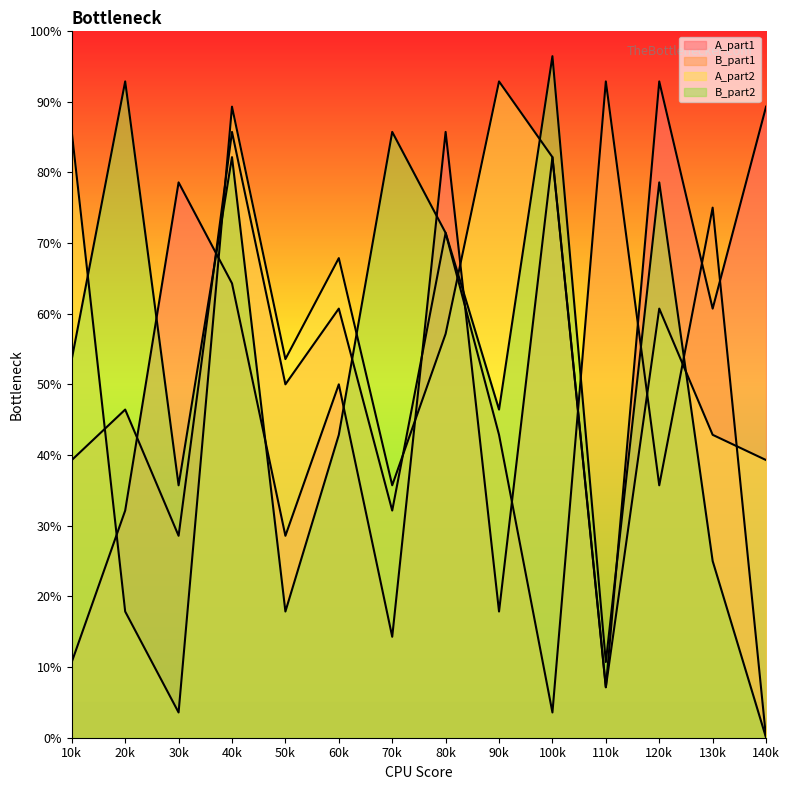

How many lines are shown in the chart?

4